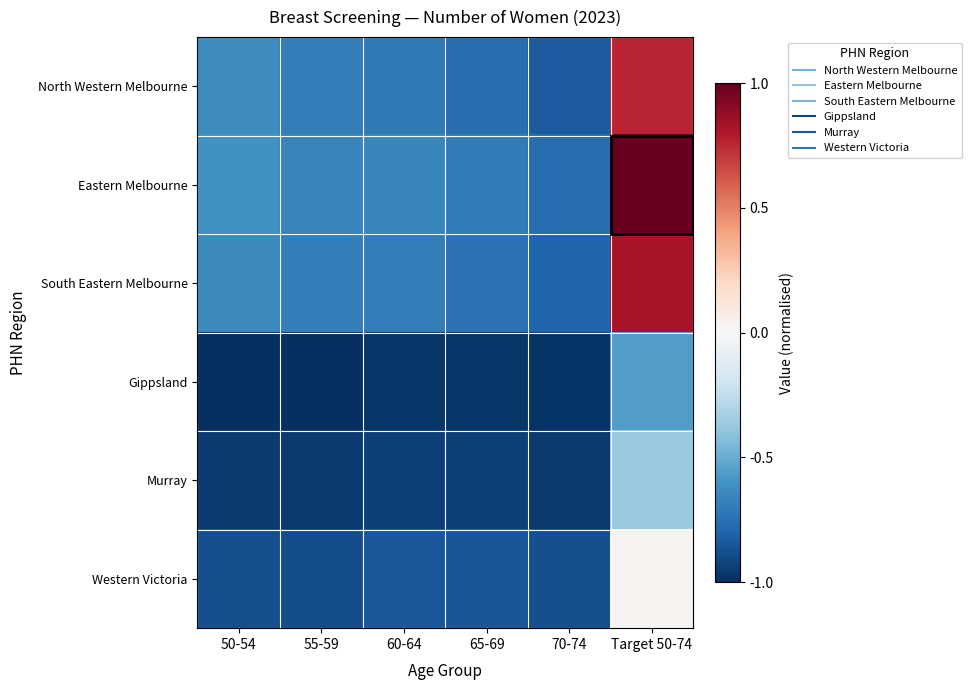

Between 60-64 and 50-54, which is larger?

50-54